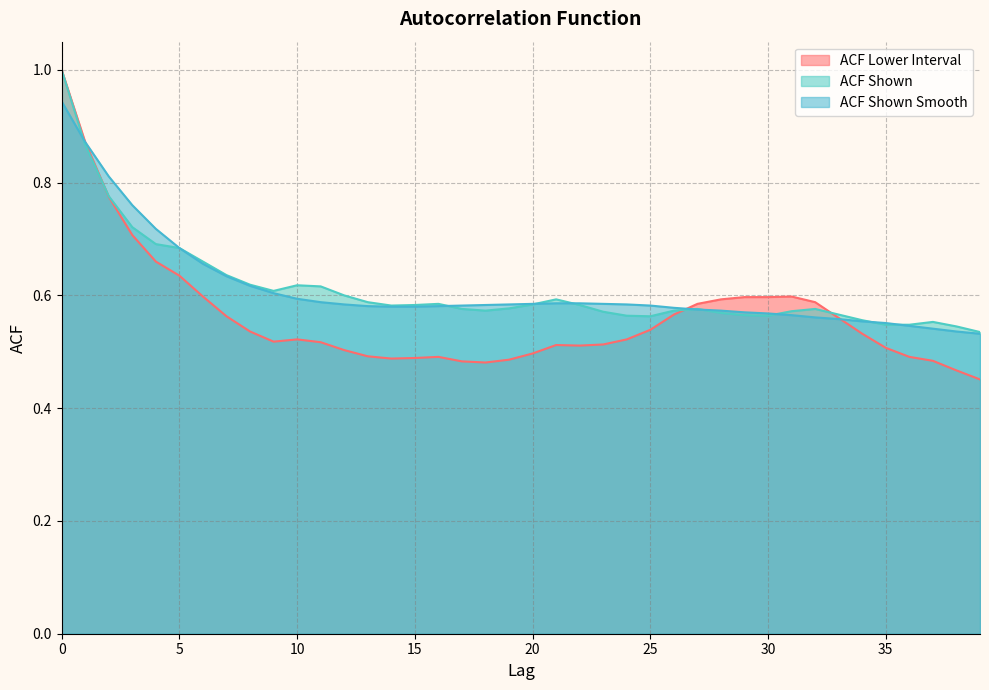

What is the approximate value of acf_shown_smooth at 14?

0.6